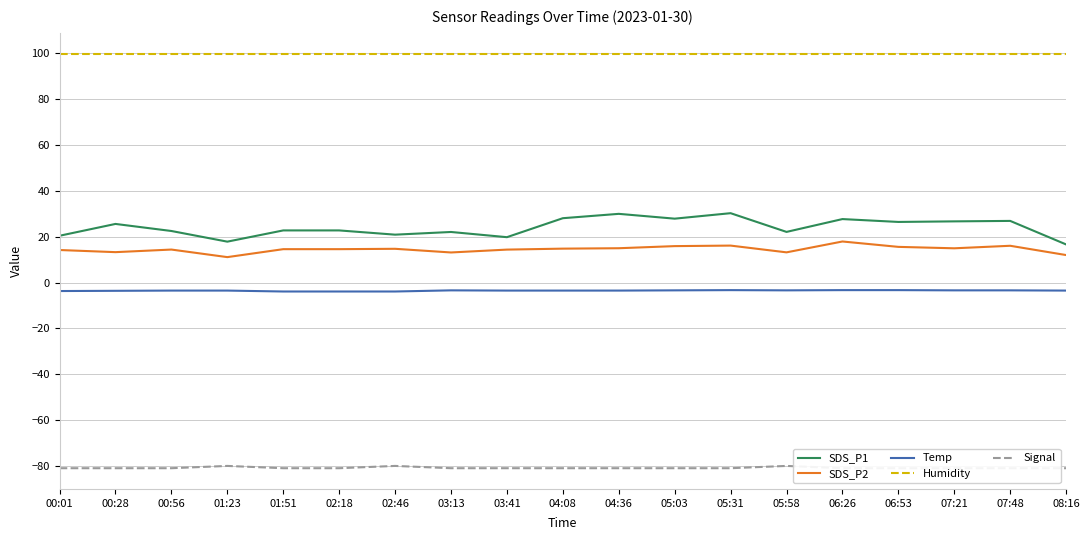

Reading left to right, list all the values displayed in this chart.

SDS_P1: 00:01=20.4	00:28=25.6	00:56=22.5	01:23=17.9	01:51=22.8	02:18=22.8	02:46=20.9	03:13=22.1	03:41=19.8	04:08=28.1	04:36=30.0	05:03=27.9	05:31=30.3	05:58=22.1	06:26=27.7	06:53=26.4	07:21=26.7	07:48=26.9	08:16=16.6
SDS_P2: 00:01=14.2	00:28=13.3	00:56=14.4	01:23=11.1	01:51=14.6	02:18=14.6	02:46=14.7	03:13=13.1	03:41=14.4	04:08=14.8	04:36=15.0	05:03=15.9	05:31=16.1	05:58=13.2	06:26=17.9	06:53=15.6	07:21=14.9	07:48=16.1	08:16=12.0
Temp: 00:01=-3.7	00:28=-3.6	00:56=-3.5	01:23=-3.5	01:51=-3.9	02:18=-3.9	02:46=-3.9	03:13=-3.4	03:41=-3.5	04:08=-3.5	04:36=-3.5	05:03=-3.4	05:31=-3.3	05:58=-3.4	06:26=-3.3	06:53=-3.3	07:21=-3.4	07:48=-3.4	08:16=-3.5
Humidity: 00:01=99.9	00:28=99.9	00:56=99.9	01:23=99.9	01:51=99.9	02:18=99.9	02:46=99.9	03:13=99.9	03:41=99.9	04:08=99.9	04:36=99.9	05:03=99.9	05:31=99.9	05:58=99.9	06:26=99.9	06:53=99.9	07:21=99.9	07:48=99.9	08:16=99.9
Signal: 00:01=-81.0	00:28=-81.0	00:56=-81.0	01:23=-80.0	01:51=-81.0	02:18=-81.0	02:46=-80.0	03:13=-81.0	03:41=-81.0	04:08=-81.0	04:36=-81.0	05:03=-81.0	05:31=-81.0	05:58=-80.0	06:26=-81.0	06:53=-81.0	07:21=-81.0	07:48=-81.0	08:16=-81.0